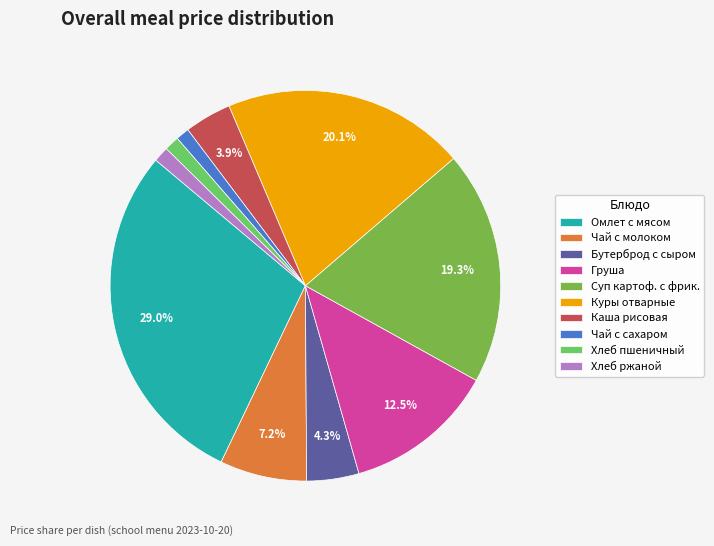

Count the number of slices in the pie.

10